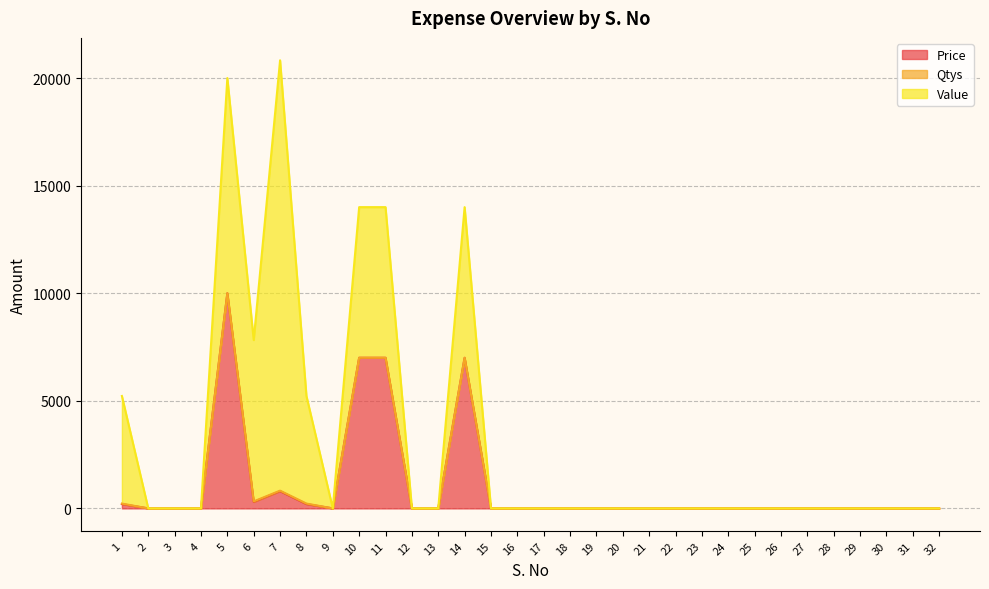

True or false: Value and Qtys intersect in this chart.

False